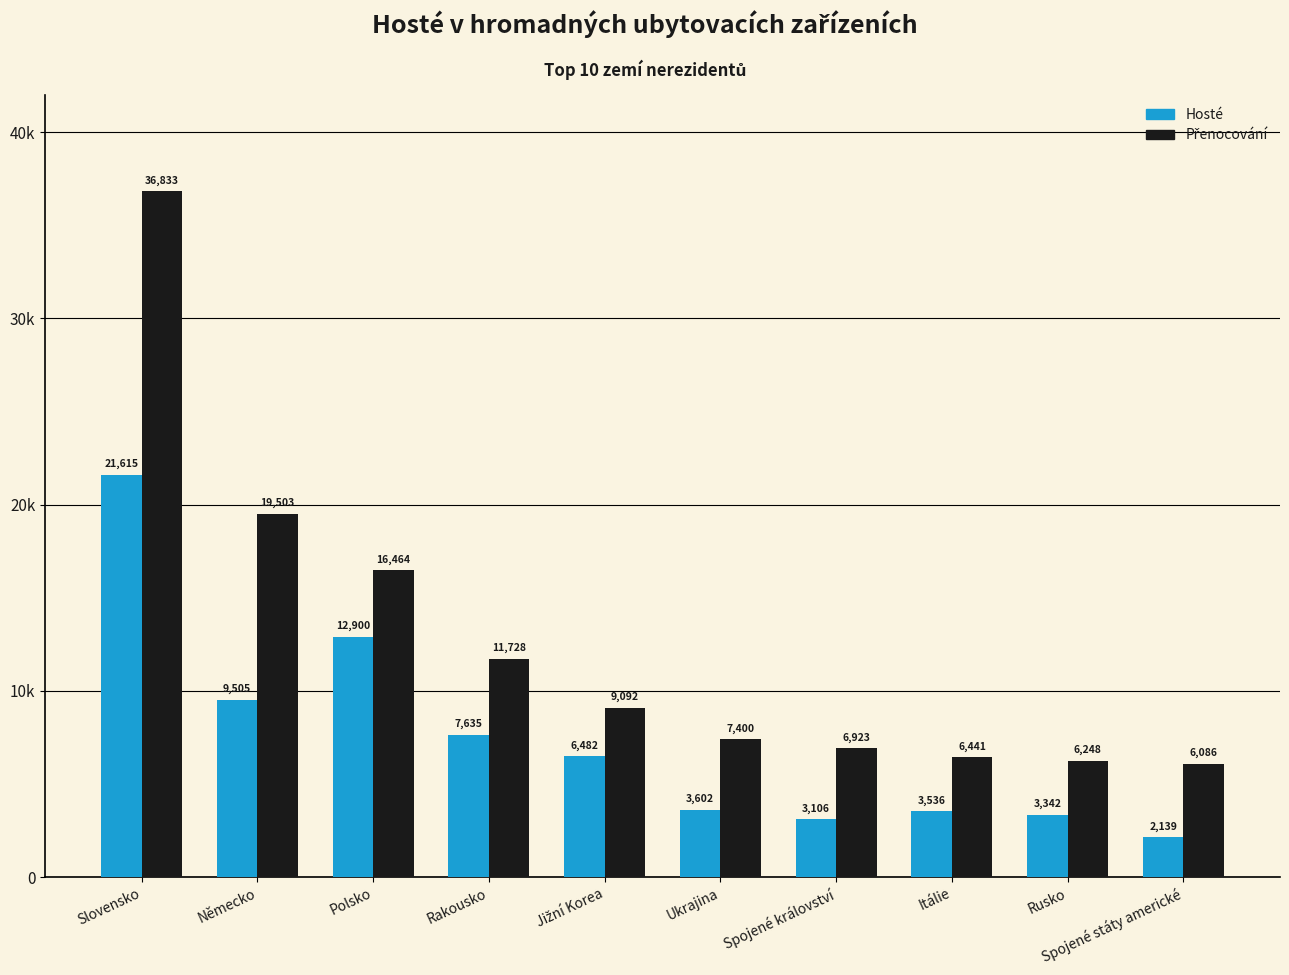

What is the difference between the Hosté values at Itálie and Slovensko?

18079